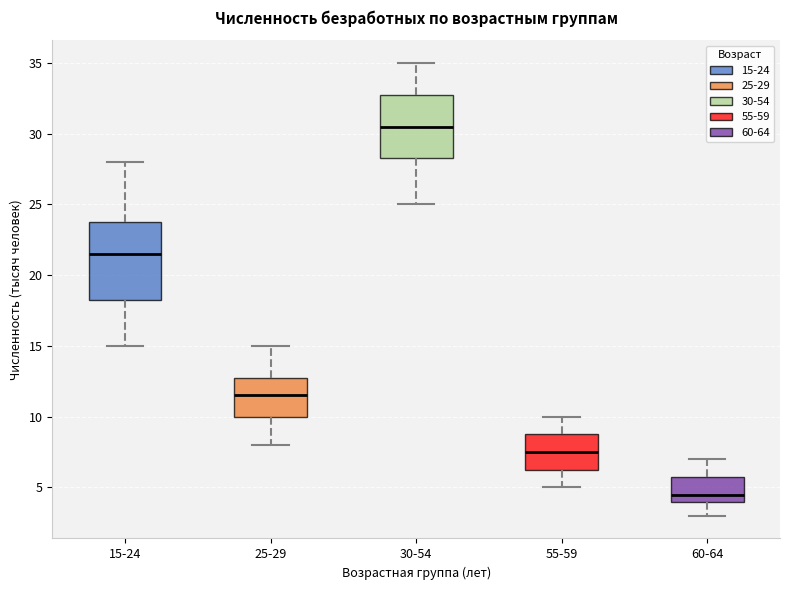

Reading left to right, transcribe this box plot: for each box, give where its median line is, the range the box spans, and where its two whiskers end, as read against the y-axis. The values are not printed on the chart, so give them approximately, as read against the axis.

15-24: median 21.5, box 18.5 to 24.0, whiskers 15.0 to 28.0
25-29: median 11.5, box 10.0 to 13.0, whiskers 8.0 to 15.0
30-54: median 30.5, box 28.5 to 33.0, whiskers 25.0 to 35.0
55-59: median 7.5, box 6.5 to 9.0, whiskers 5.0 to 10.0
60-64: median 4.5, box 4.0 to 6.0, whiskers 3.0 to 7.0